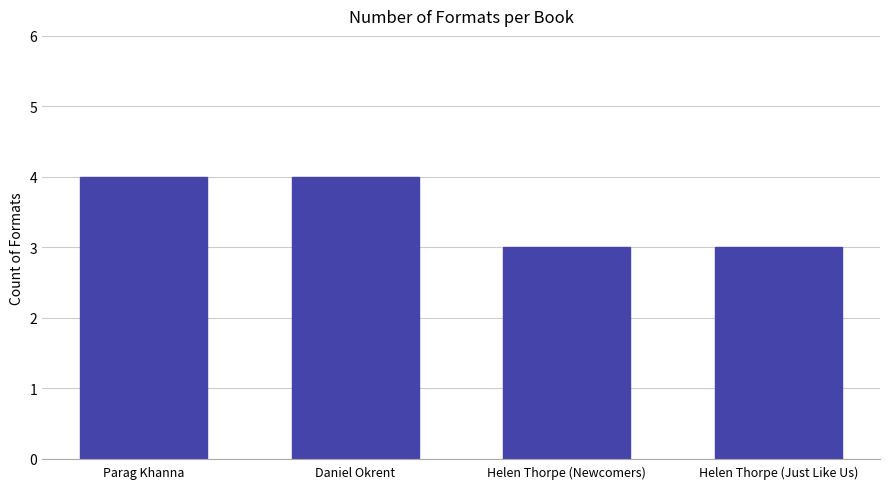

What value does the data have at Helen Thorpe (Just Like Us)?

3